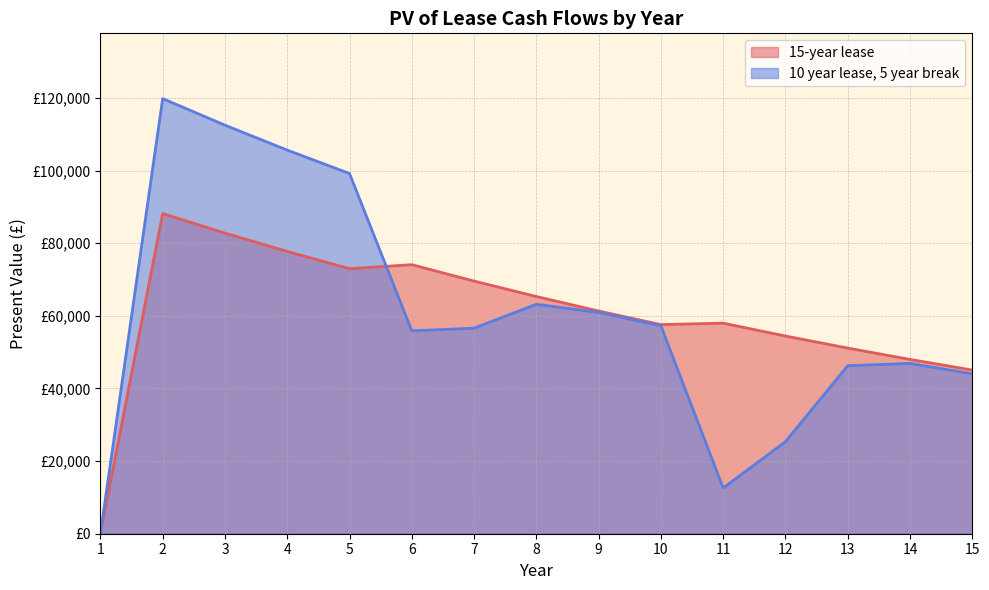

Where do 10 year lease, 5 year break and 15-year lease first cross each other?

5 and 6